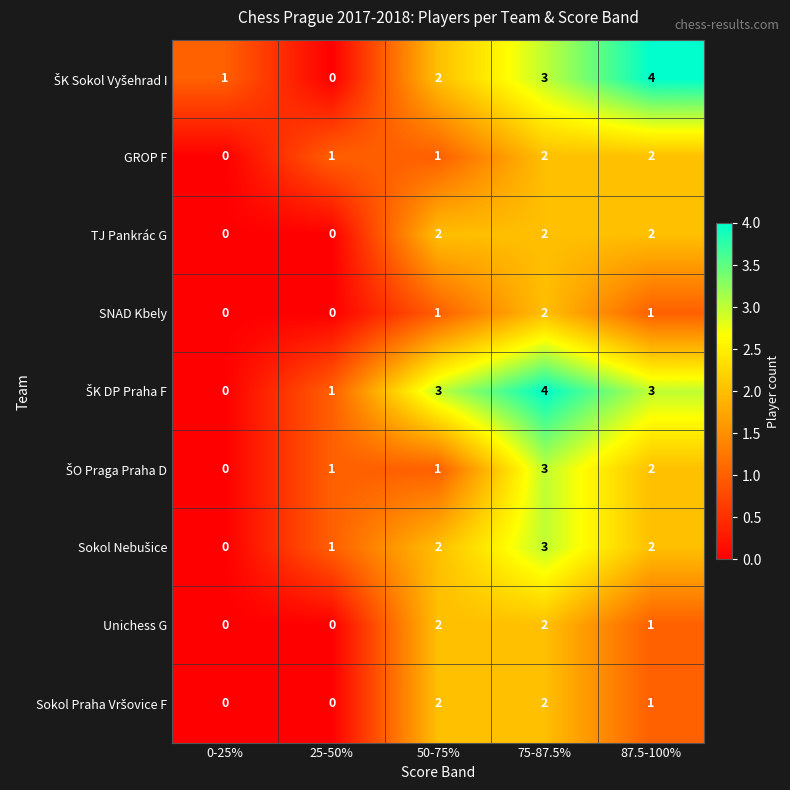

Count the SNAD Kbely values in the range 0 to 1.

4